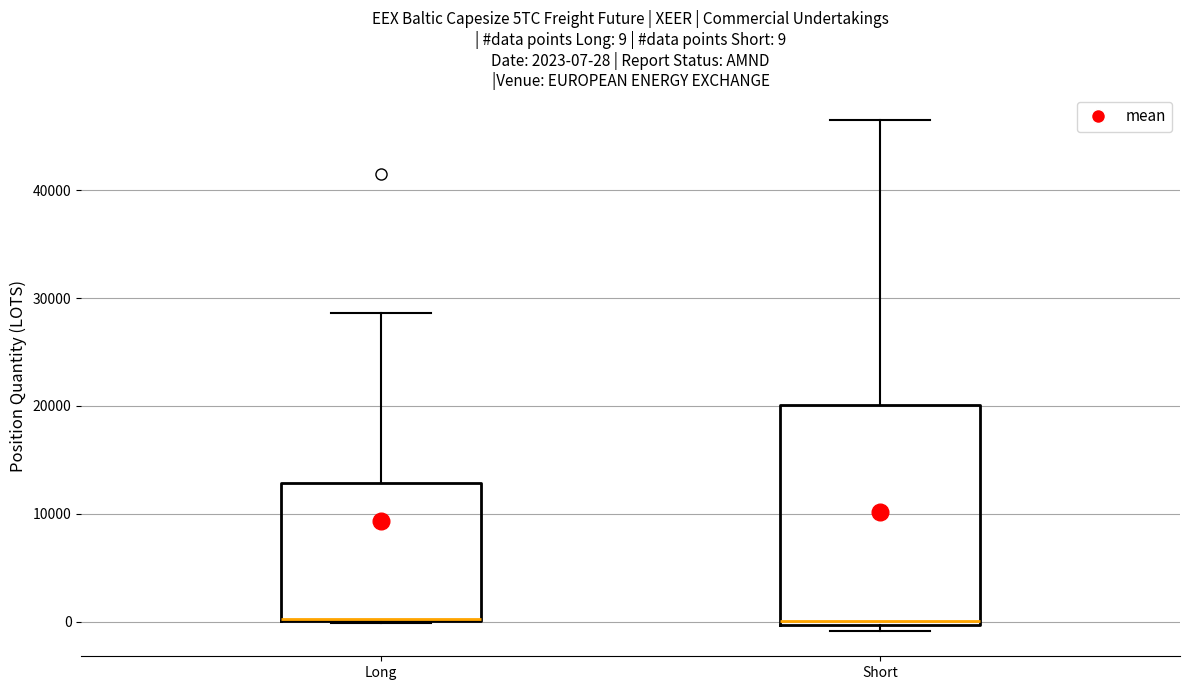

Comparing the boxes themselves (not the whiskers), which one is the tallest?

Short